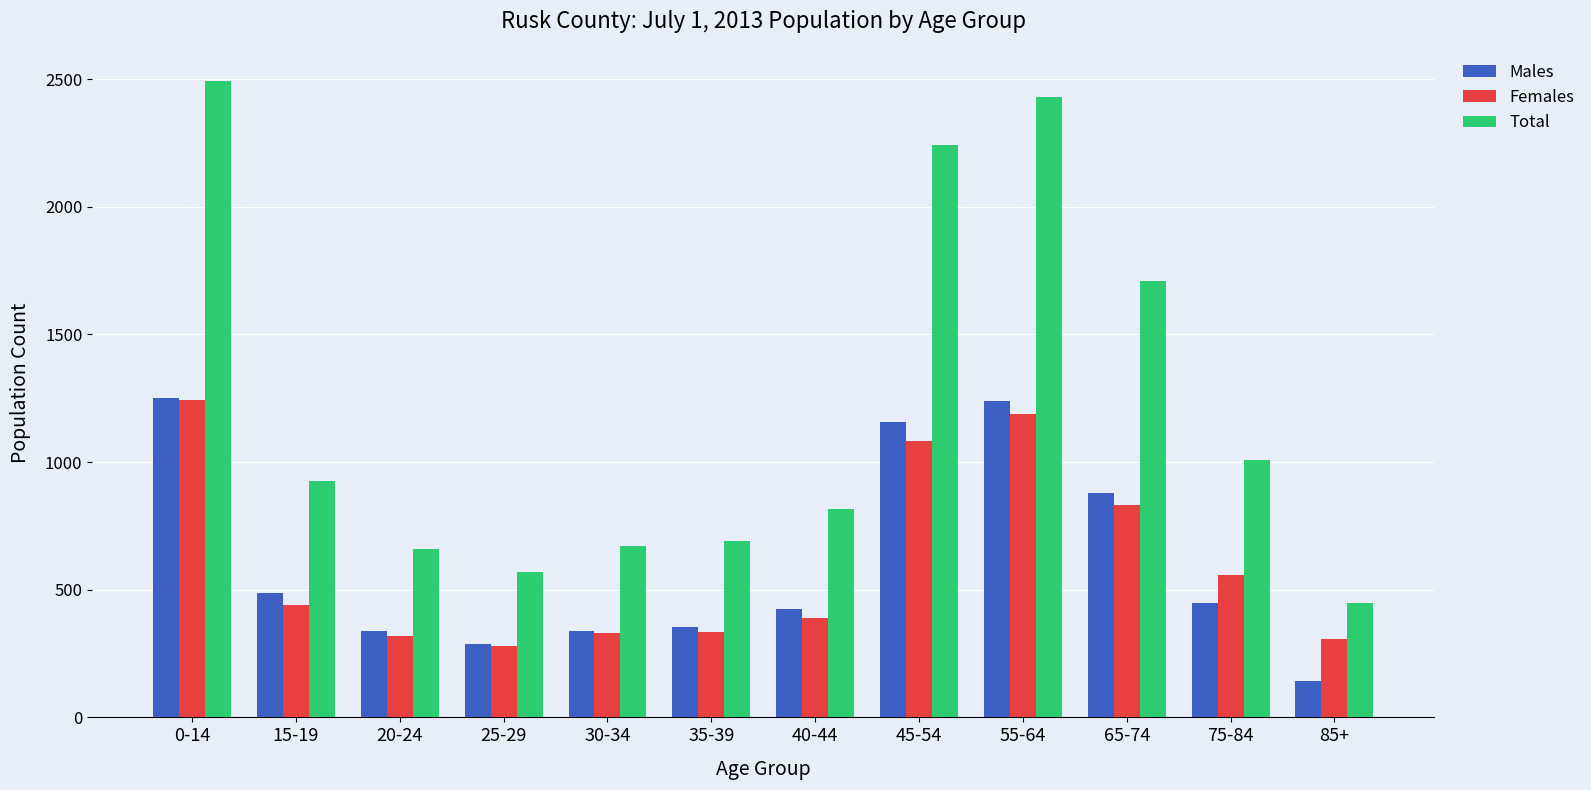

What are all the series names shown in the legend?

Males, Females, Total